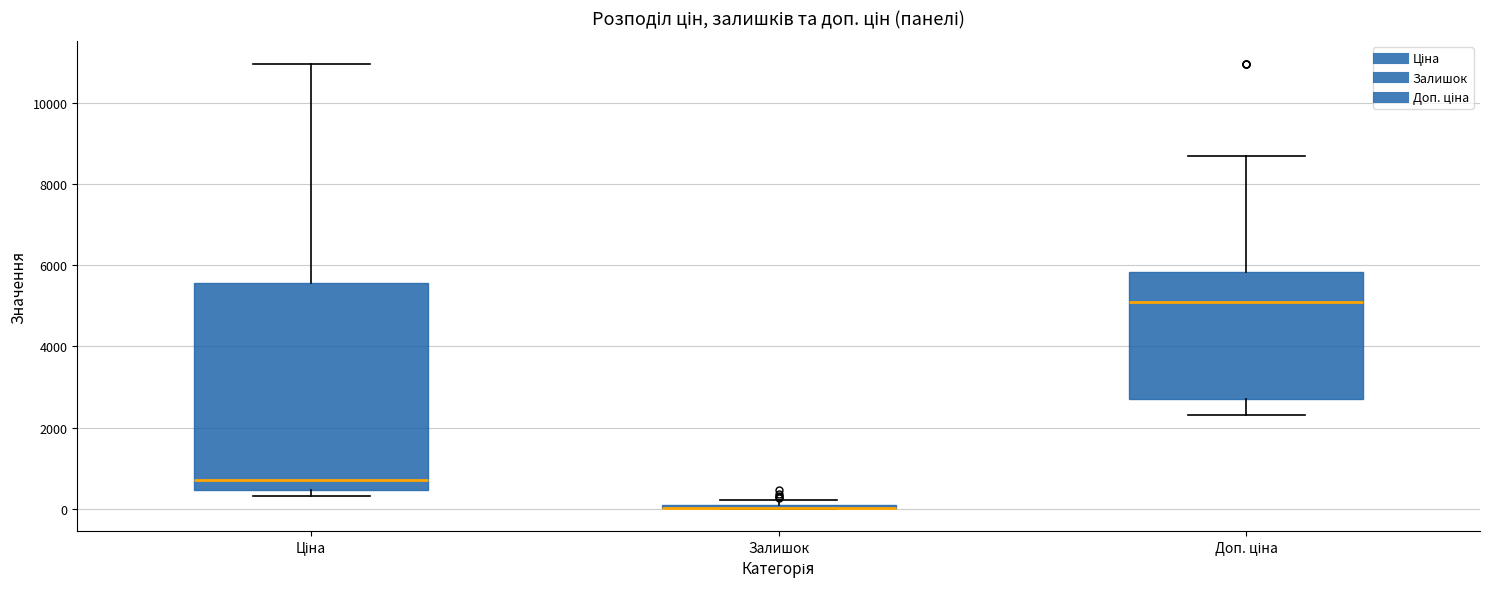

Where does the upper whisker of the box for Ціна end on the y-axis? The values are not printed on the chart, so give them approximately, as read against the axis.

11000